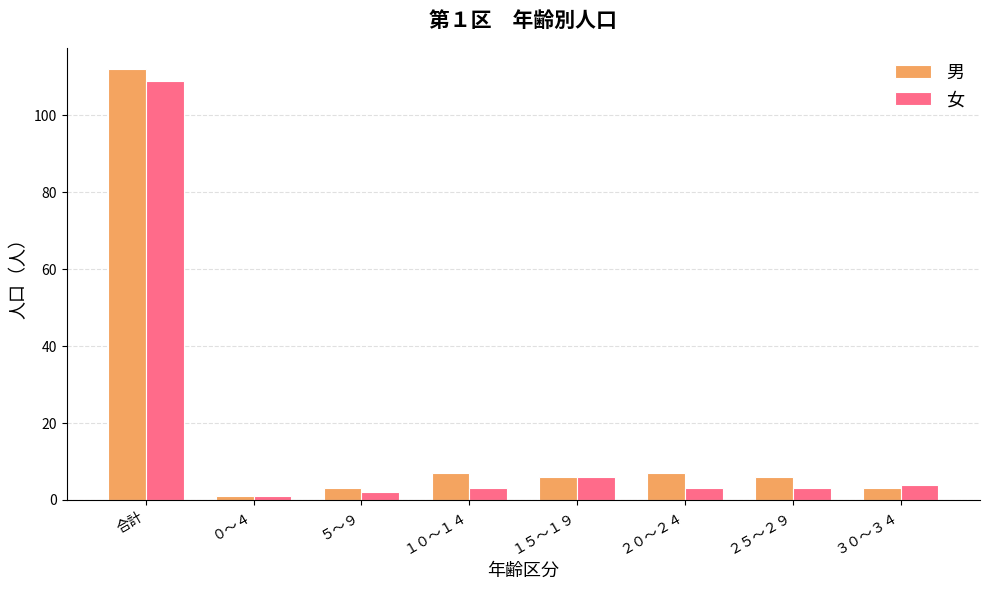

What position from the left is ２５～２９?

7